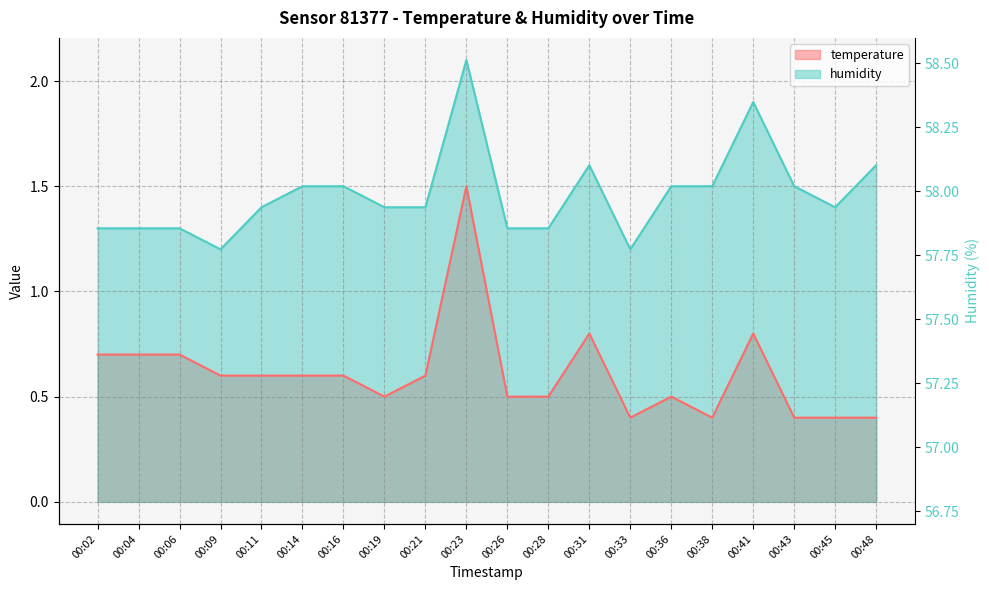

How many temperature values are between 0 and 1?

19